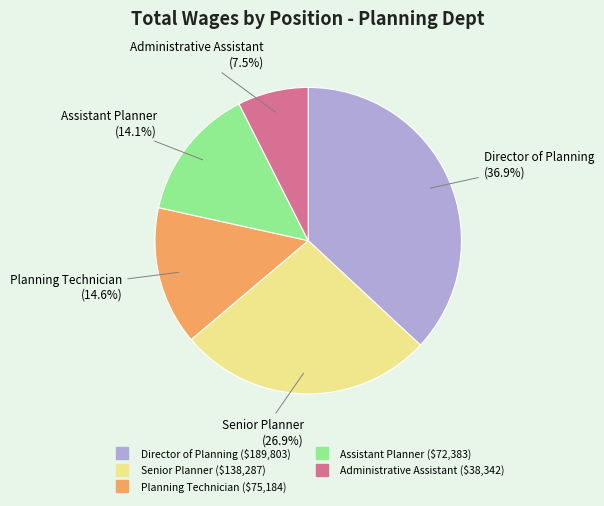

How many slices are in this pie chart?

5